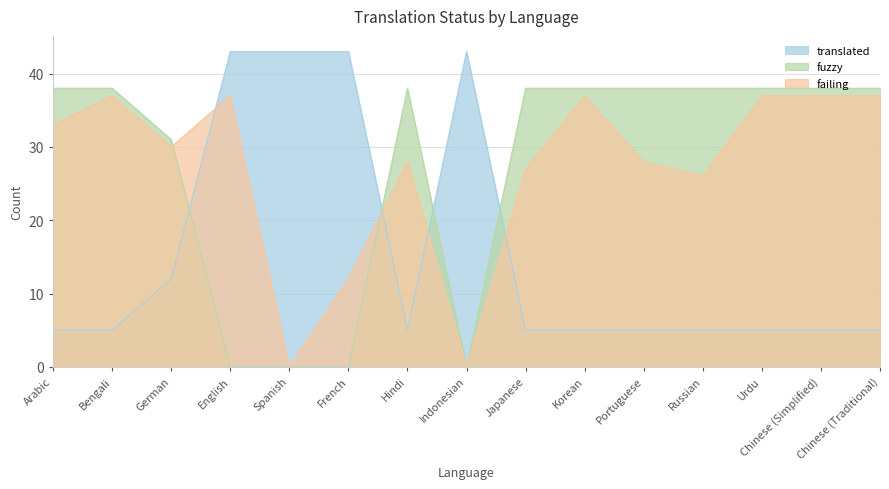

At which category does failing reach its first local valley?

German